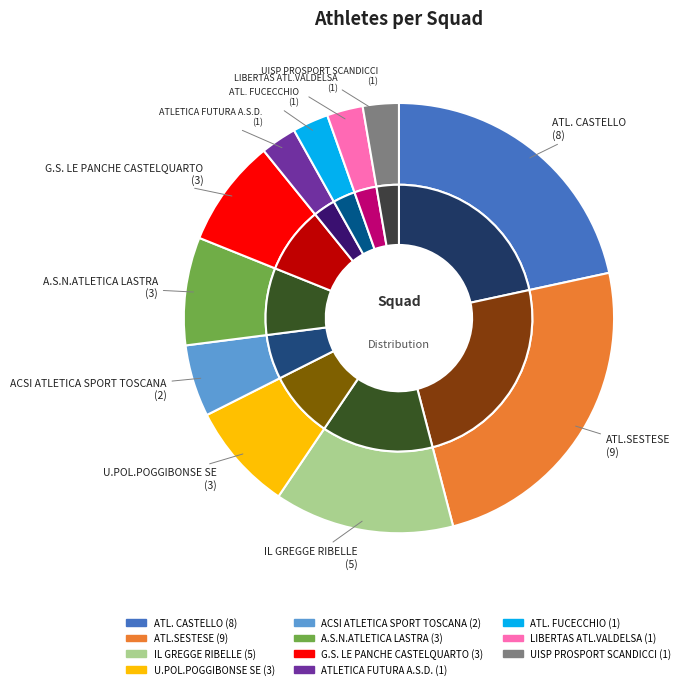

Is there a majority slice in this chart?

No